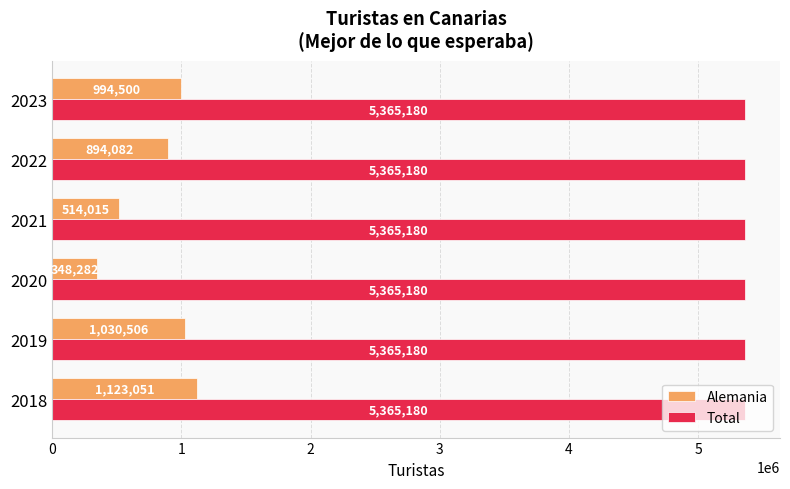

What is the spread (max minus min) of values at 2018?

4242129